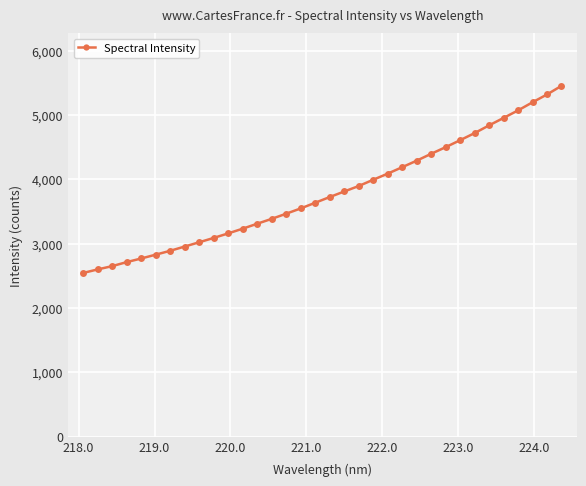

What is the smallest value displayed?

2543.4